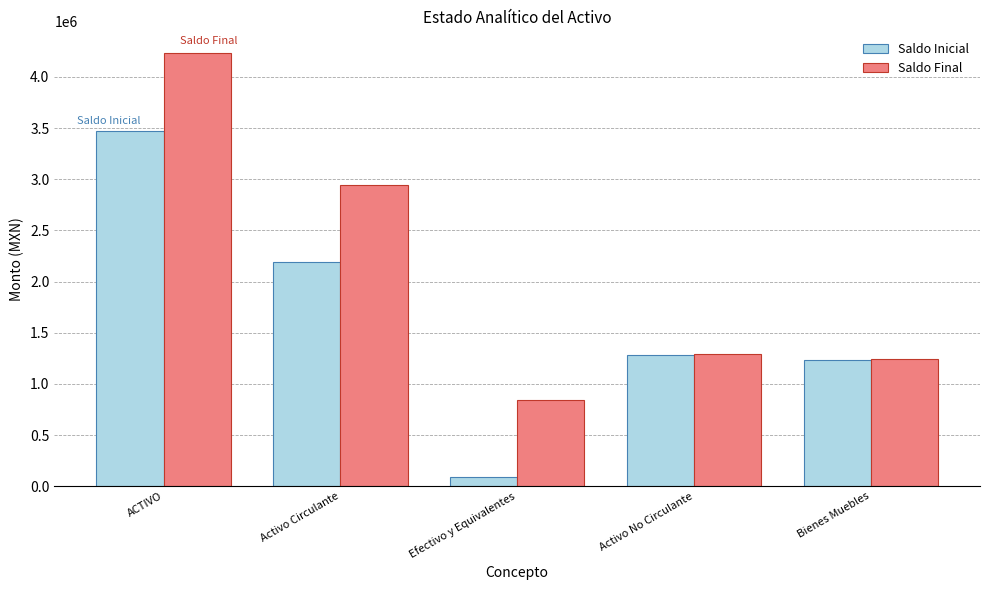

Reading left to right, list all the values displayed in this chart.

Saldo Inicial: 3469843.8	2192100.5	94635.6	1277743.3	1228600.6
Saldo Final: 4233107.0	2942002.5	841630.3	1291104.5	1241961.8